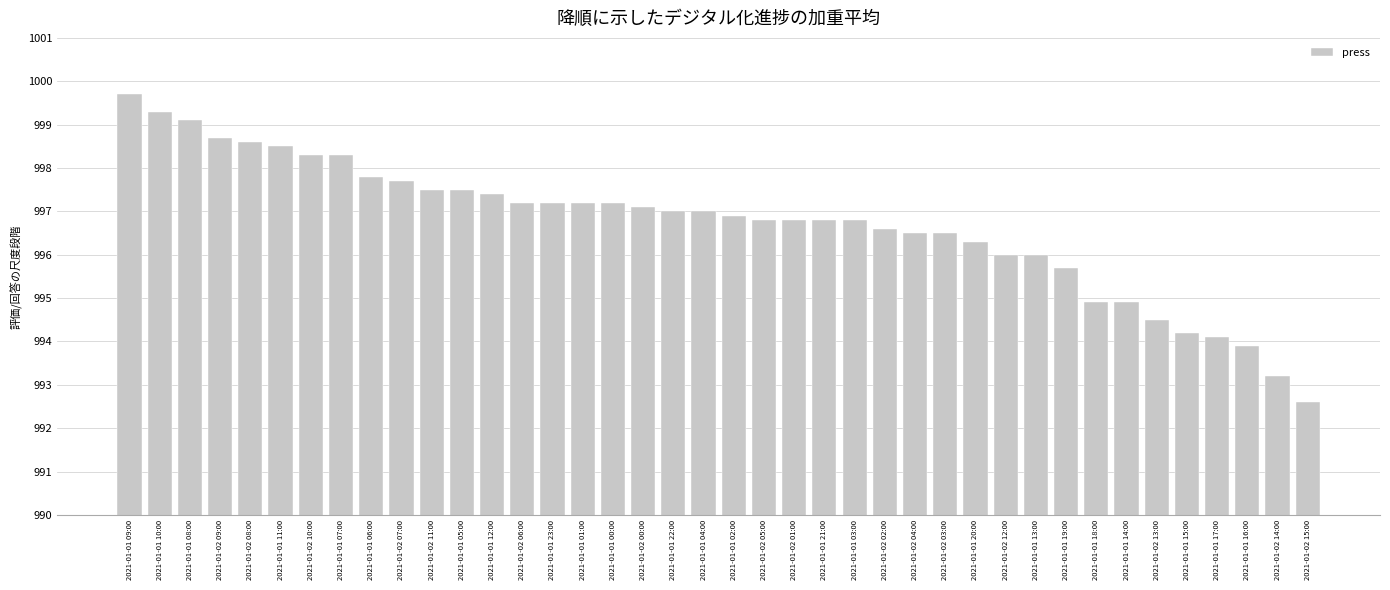

The value at 2021-01-01 08:00 is 999.1. True or false?

True